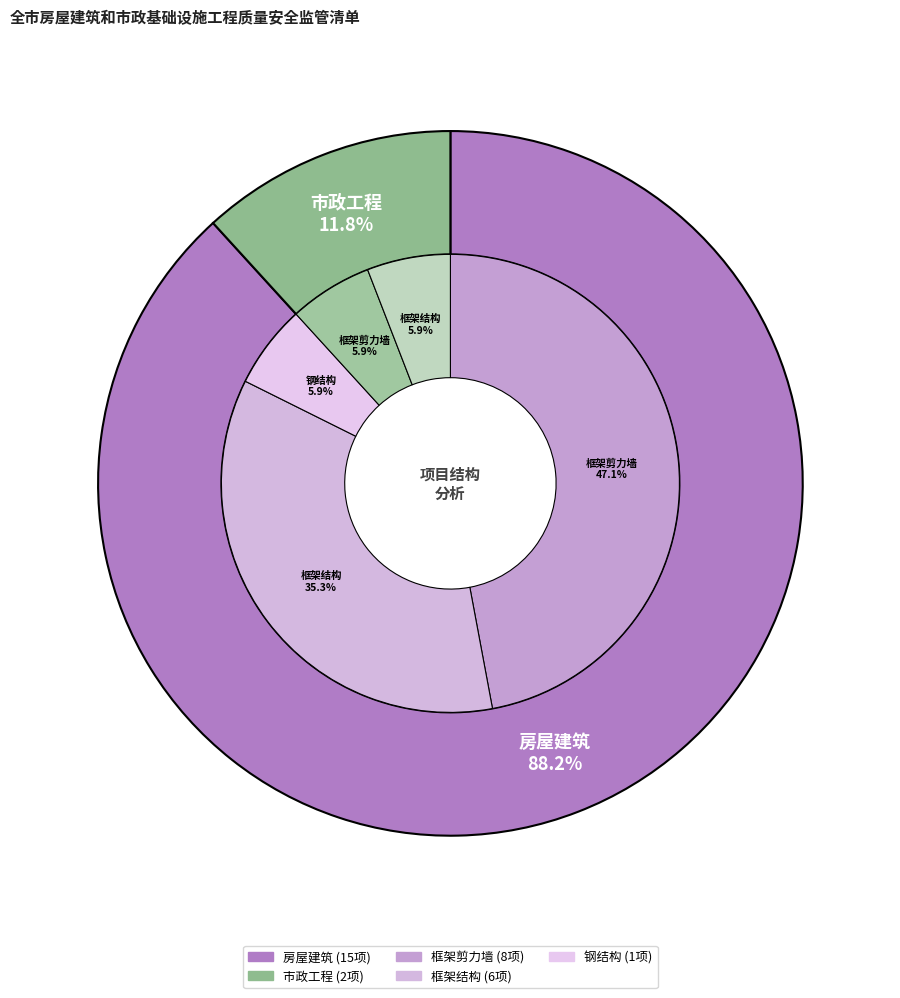

The 市政工程 slice represents 6% of the pie. True or false?

False